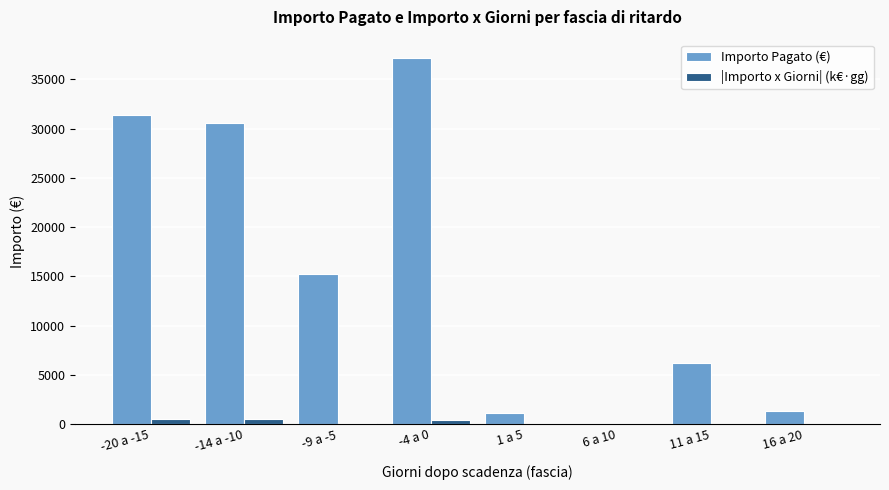

The value of Importo Pagato (€) at 11 a 15 is 1559.3. True or false?

False